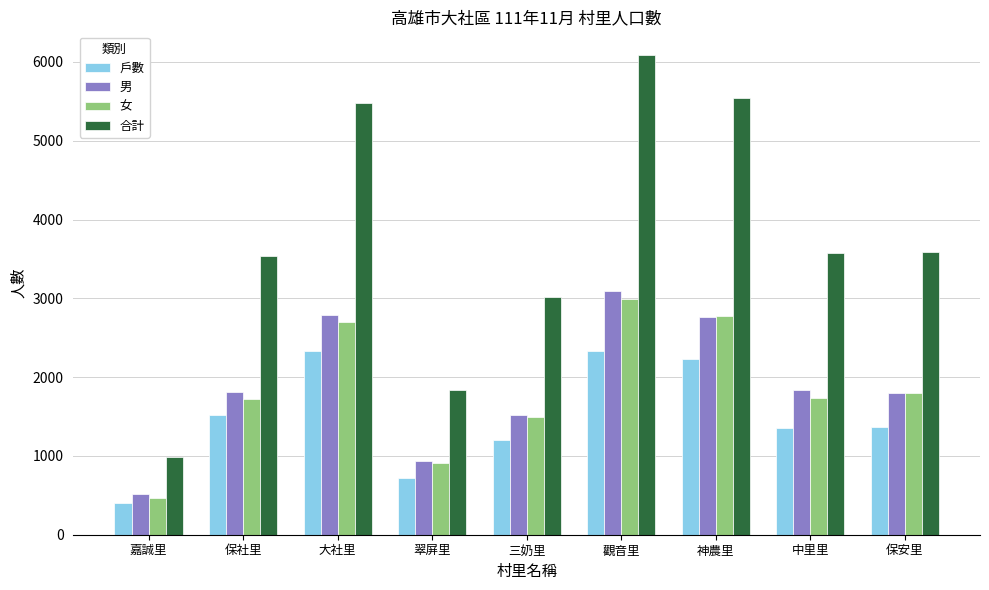

Which series changed the most between 神農里 and 保安里?

合計